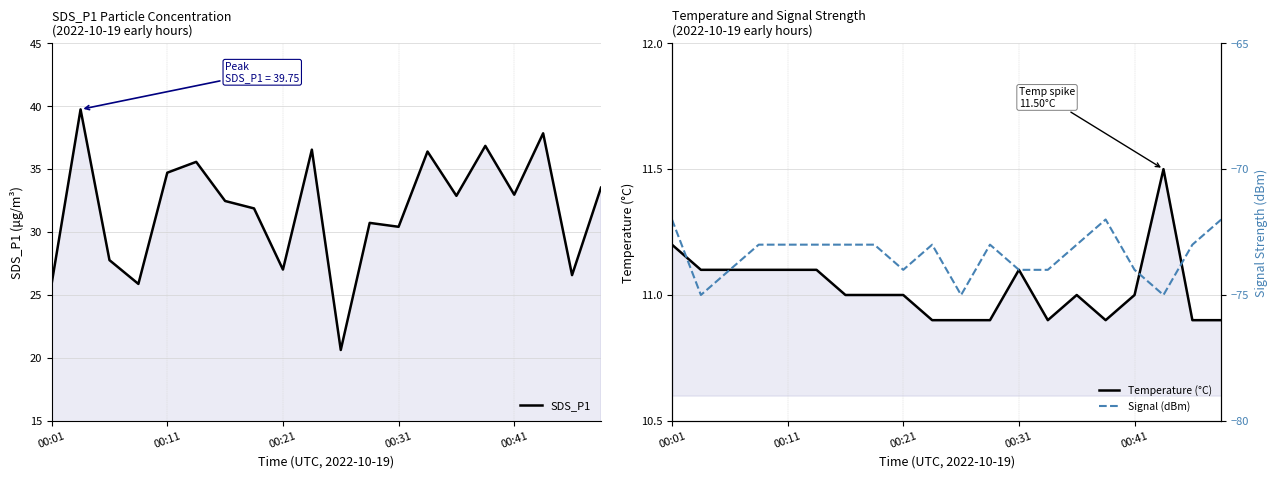

What position from the left is 10?

11